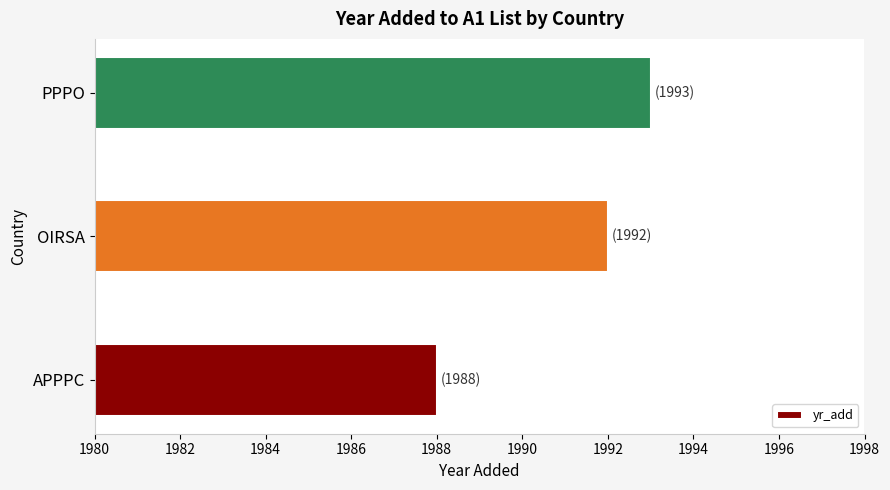

What is the change in value from APPPC to PPPO?

+5